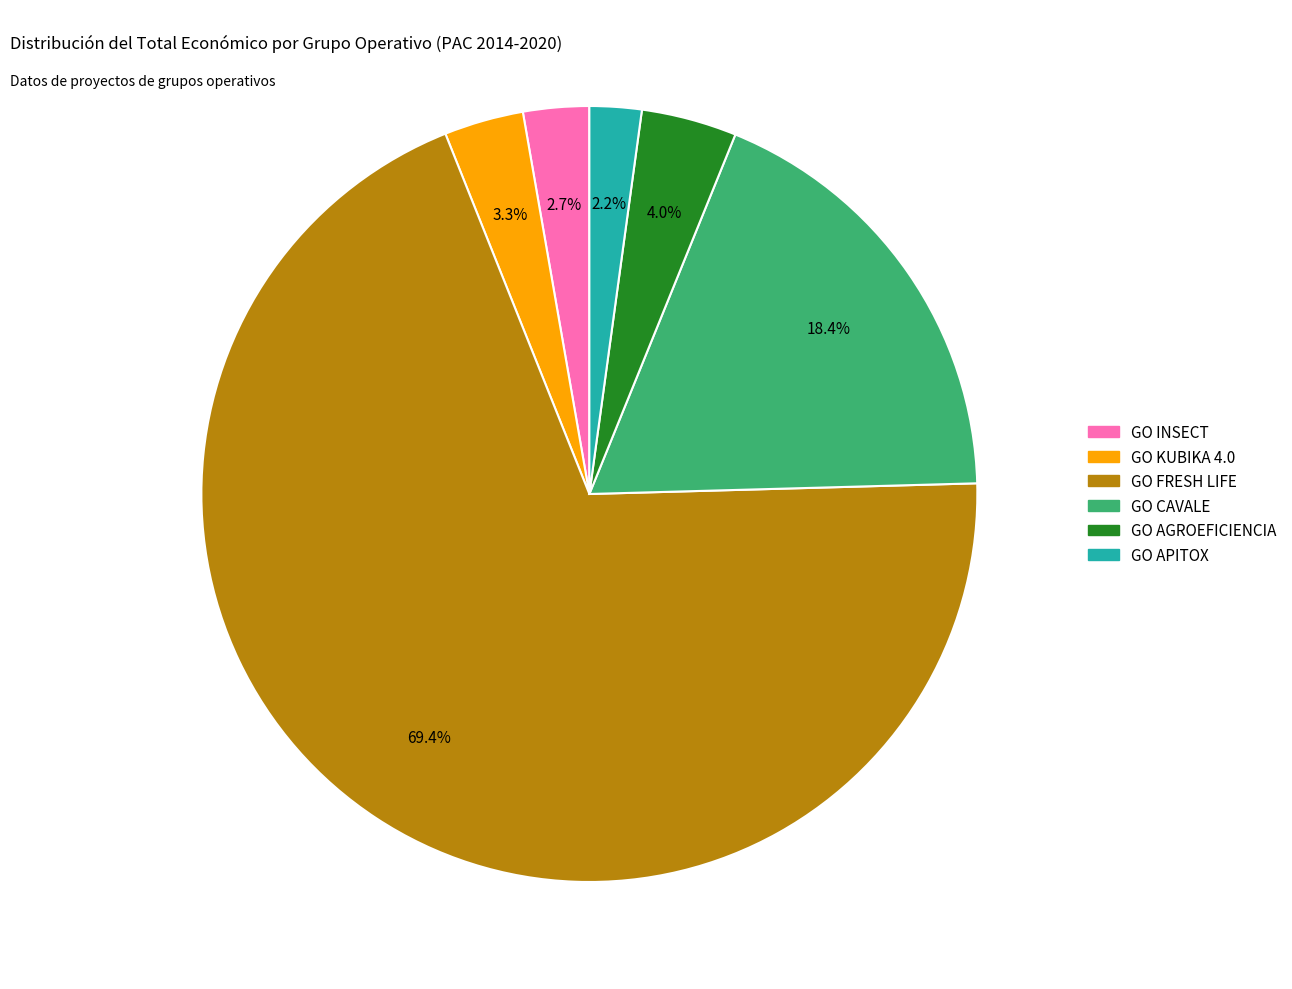

Which slice is the largest?

GO FRESH LIFE